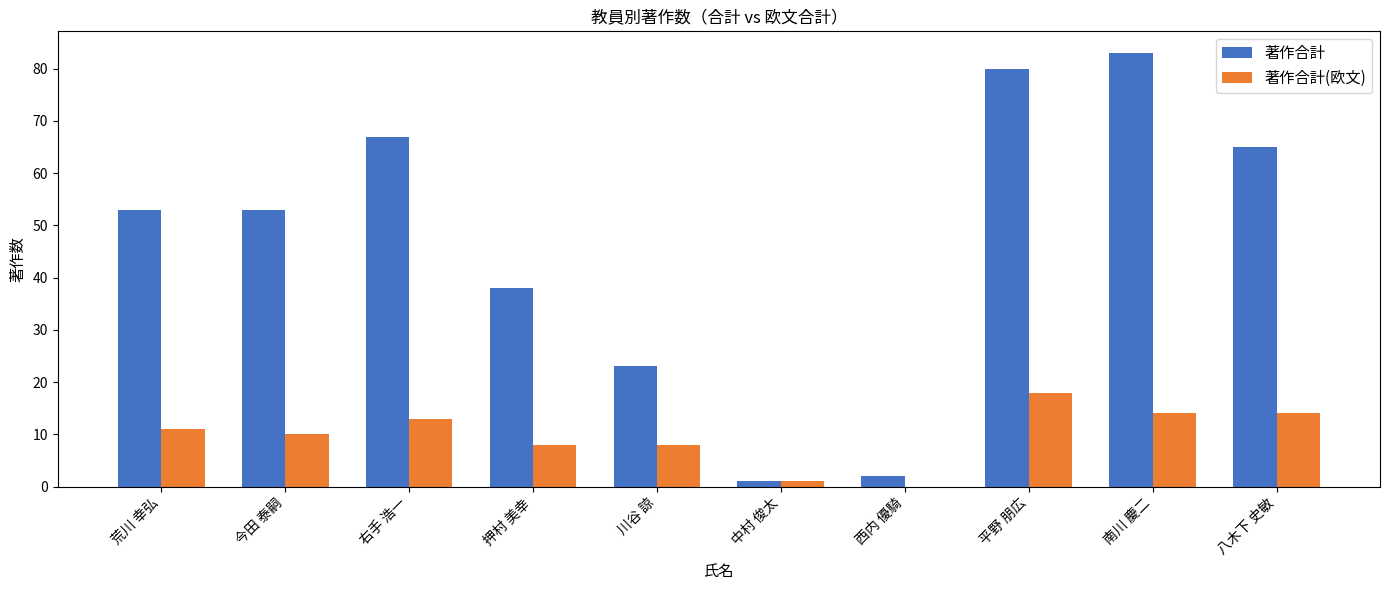

What is the total value across all series at 八木下 史敏?

79